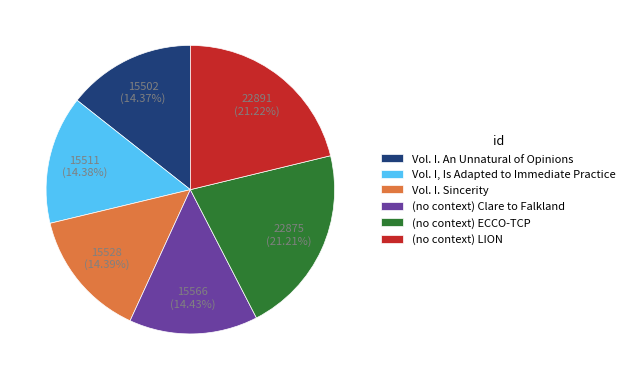

What percentage is the (no context) ECCO-TCP slice, to the nearest percent?

21%